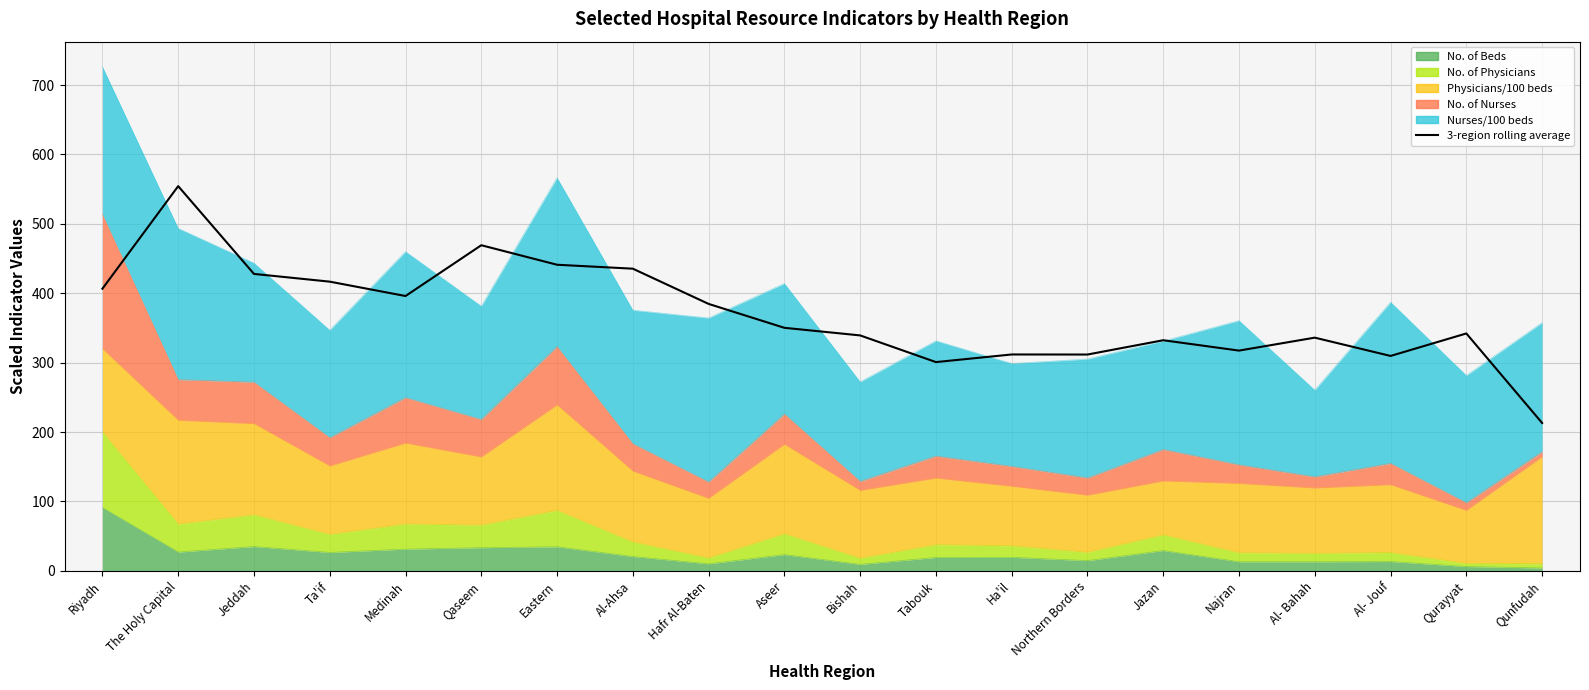

List the labels in order of value, smallest first.

Qunfudah, Tabouk, Al- Jouf, Northern Borders, Ha'il, Najran, Jazan, Al- Bahah, Bishah, Qurayyat, Aseer, Hafr Al-Baten, Medinah, Riyadh, Ta'if, Jeddah, Al-Ahsa, Eastern, Qaseem, The Holy Capital